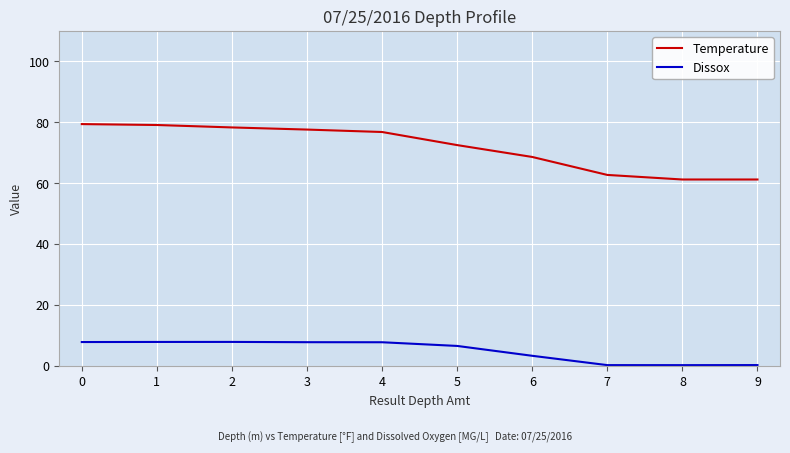

What is the difference between the highest and lowest values at 8?

61.0